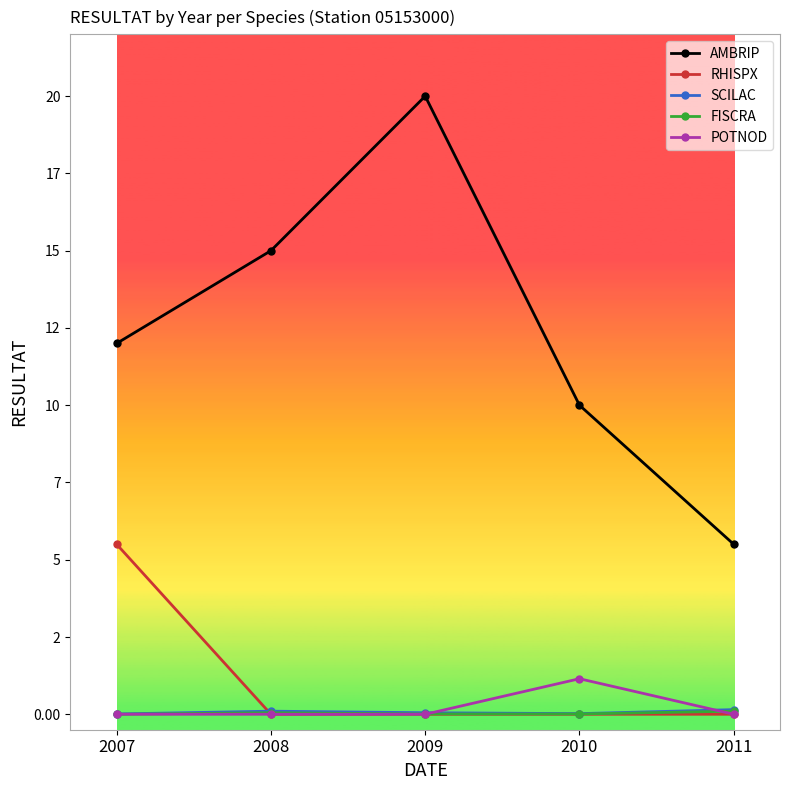

Reading right to left, extract all data points from this chart.

AMBRIP: 5.5	10.0	20.0	15.0	12.0
RHISPX: 0.0	0.0	0.0	0.0	5.5
SCILAC: 0.1	0.0	0.1	0.1	0.0
FISCRA: 0.1	0.0	0.0	0.1	0.0
POTNOD: 0.0	1.1	0.0	0.0	0.0